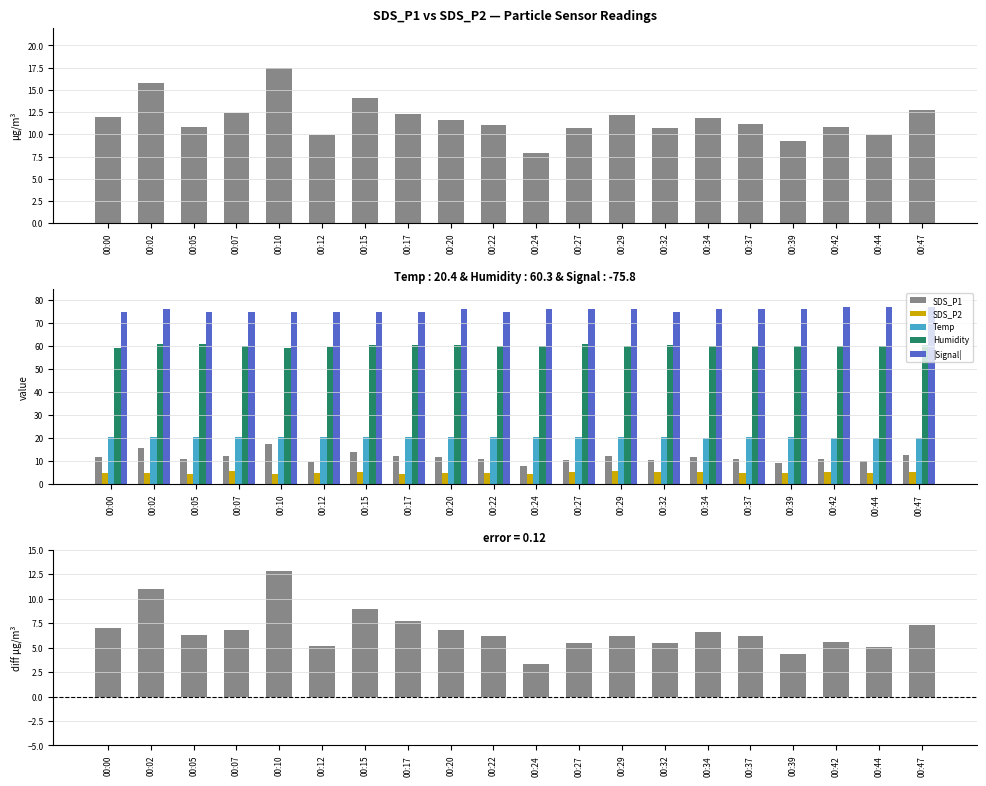

Reading left to right, transcribe all the data shown in this chart.

SDS_P1: 11.9	15.7	10.8	12.4	17.4	9.9	14.1	12.3	11.7	11.0	7.8	10.7	12.1	10.8	11.8	11.2	9.3	10.8	9.9	12.8
SDS_P2: 5.0	4.7	4.5	5.6	4.7	4.7	5.2	4.6	4.8	4.8	4.5	5.2	5.9	5.3	5.3	5.0	5.0	5.2	4.8	5.5
Temp: 20.4	20.4	20.5	20.5	20.5	20.5	20.4	20.4	20.4	20.4	20.4	20.4	20.4	20.4	20.3	20.4	20.4	20.3	20.3	20.3
Humidity: 59.3	60.8	61.2	60.1	59.3	59.8	60.5	60.4	60.4	60.2	60.3	60.8	60.2	60.6	60.2	60.3	60.1	60.2	60.3	60.5
|Signal|: 75.0	76.0	75.0	75.0	75.0	75.0	75.0	75.0	76.0	75.0	76.0	76.0	76.0	75.0	76.0	76.0	76.0	77.0	77.0	77.0
SDS_P1 − SDS_P2: 7.0	11.0	6.3	6.8	12.8	5.2	8.9	7.8	6.8	6.2	3.3	5.5	6.2	5.5	6.6	6.2	4.3	5.6	5.1	7.3